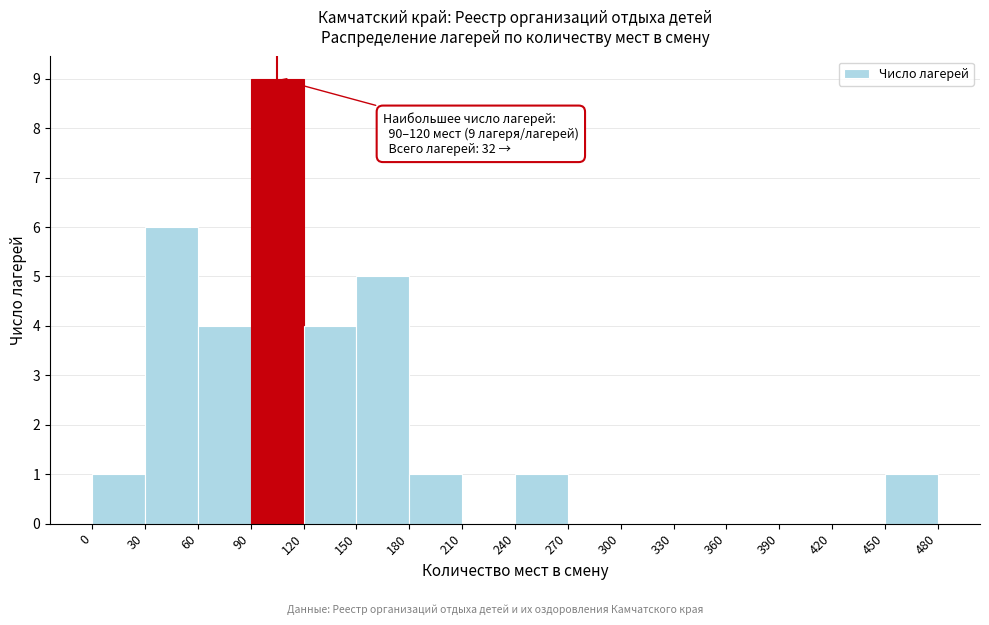

Which range on the x-axis has the tallest bar?

90 to 120